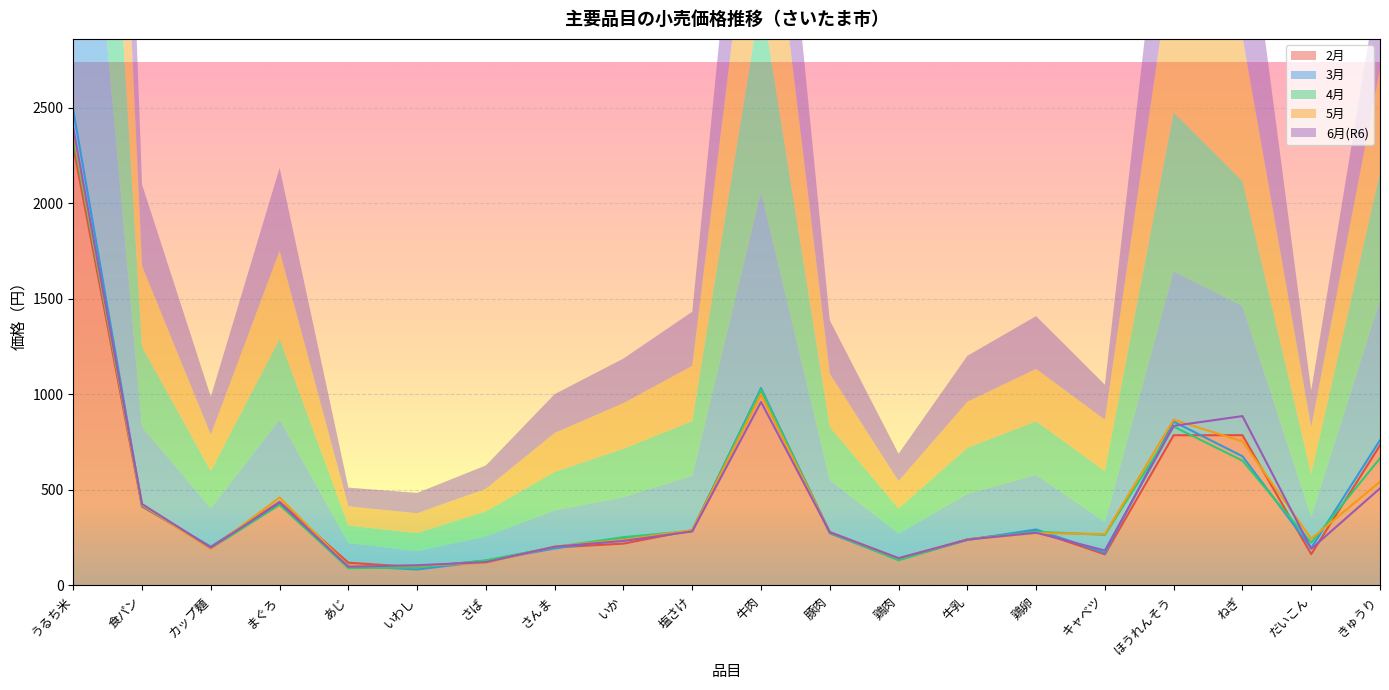

Reading right to left, transcribe all the data shown in this chart.

2月: きゅうり=733	だいこん=164	ねぎ=786	ほうれんそう=786	キャベツ=163	鶏卵=285	牛乳=241	鶏肉=136	豚肉=279	牛肉=1026	塩さけ=289	いか=219	さんま=199	さば=130	いわし=96	あじ=119	まぐろ=438	カップ麺=202	食パン=413	うるち米=2296
3月: きゅうり=760	だいこん=196	ねぎ=676	ほうれんそう=857	キャベツ=170	鶏卵=293	牛乳=238	鶏肉=135	豚肉=273	牛肉=1032	塩さけ=285	いか=243	さんま=194	さば=127	いわし=84	あじ=103	まぐろ=430	カップ麺=202	食パン=416	うるち米=2486
4月: きゅうり=665	だいこん=224	ねぎ=653	ほうれんそう=831	キャベツ=265	鶏卵=281	牛乳=241	鶏肉=132	豚肉=277	牛肉=1024	塩さけ=286	いか=253	さんま=201	さば=131	いわし=94	あじ=91	まぐろ=422	カップ麺=194	食パン=420	うるち米=2345
5月: きゅうり=543	だいこん=244	ねぎ=754	ほうれんそう=867	キャベツ=269	鶏卵=274	牛乳=241	鶏肉=143	豚肉=279	牛肉=998	塩さけ=289	いか=239	さんま=204	さば=118	いわし=104	あじ=101	まぐろ=460	カップ麺=191	食パン=422	うるち米=2372
6月(R6): きゅうり=508	だいこん=192	ねぎ=886	ほうれんそう=835	キャベツ=183	鶏卵=276	牛乳=240	鶏肉=143	豚肉=279	牛肉=960	塩さけ=283	いか=233	さんま=203	さば=122	いわし=106	あじ=98	まぐろ=434	カップ麺=198	食パン=426	うるち米=2391